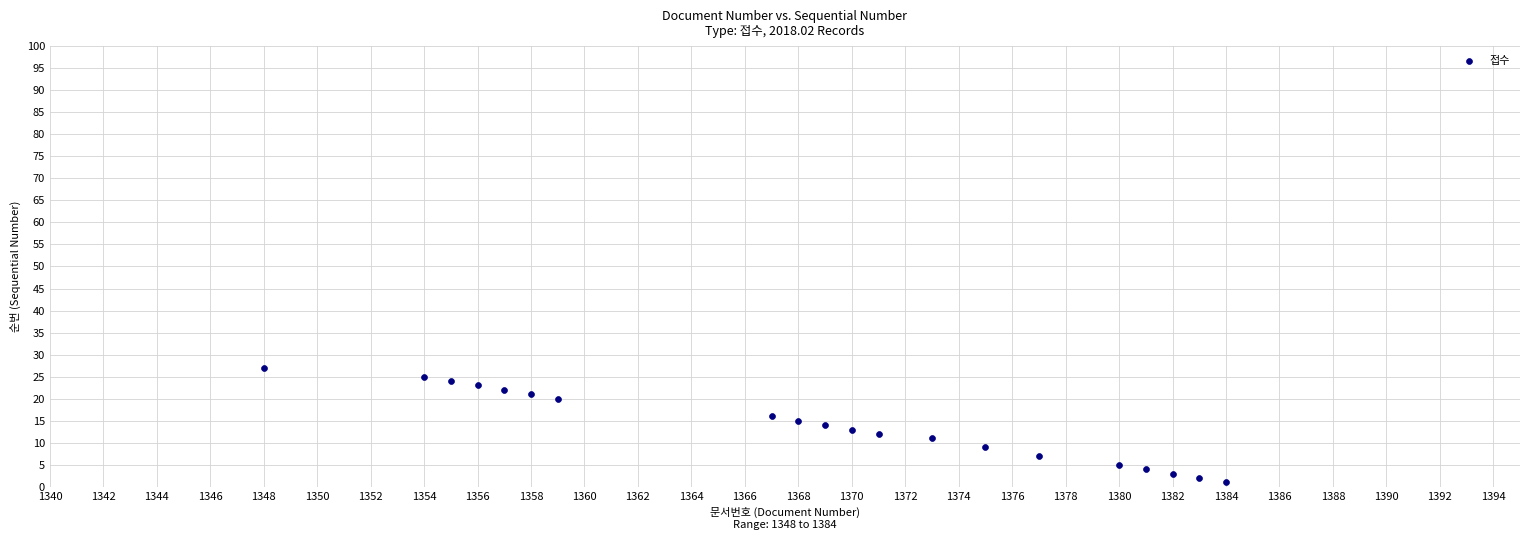

What is the range of Y values (max minus min)?

26